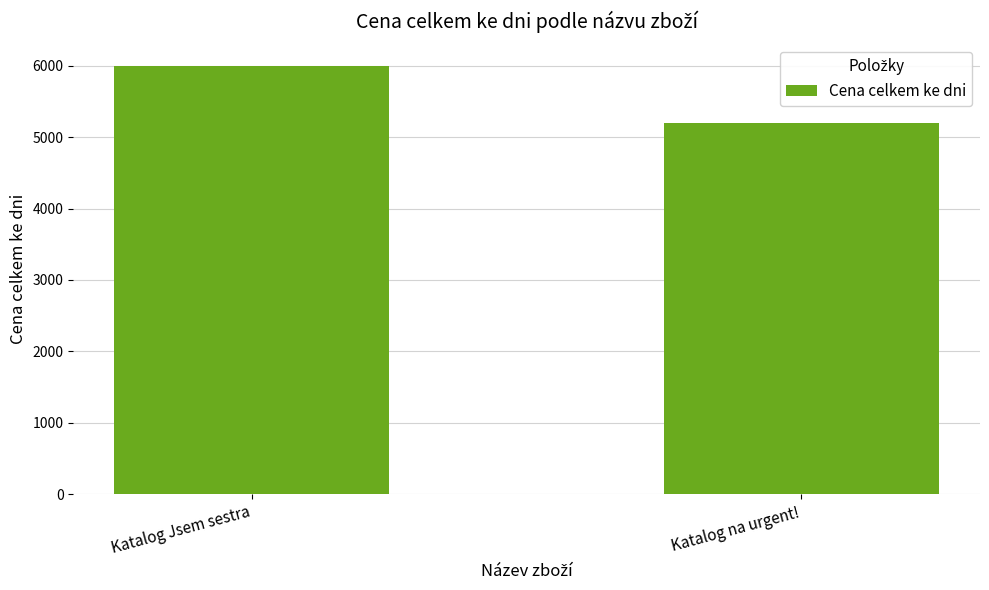

What value does the data have at Katalog Jsem sestra?

6000.0